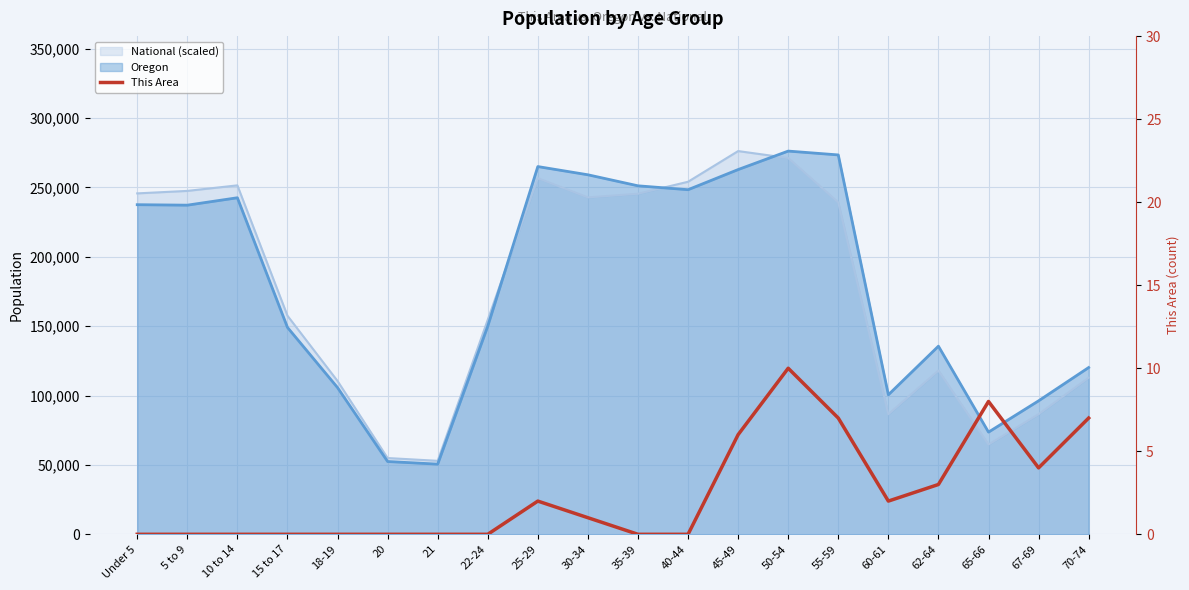

Reading left to right, what are all the values shown in this chart?

0	0	0	0	0	0	0	0	2	1	0	0	6	10	7	2	3	8	4	7